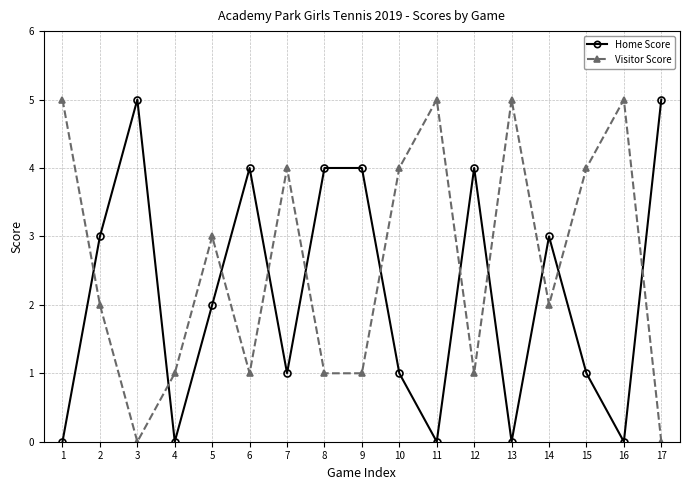

What is the difference between the maximum and second lowest values in the Home Score series?

5